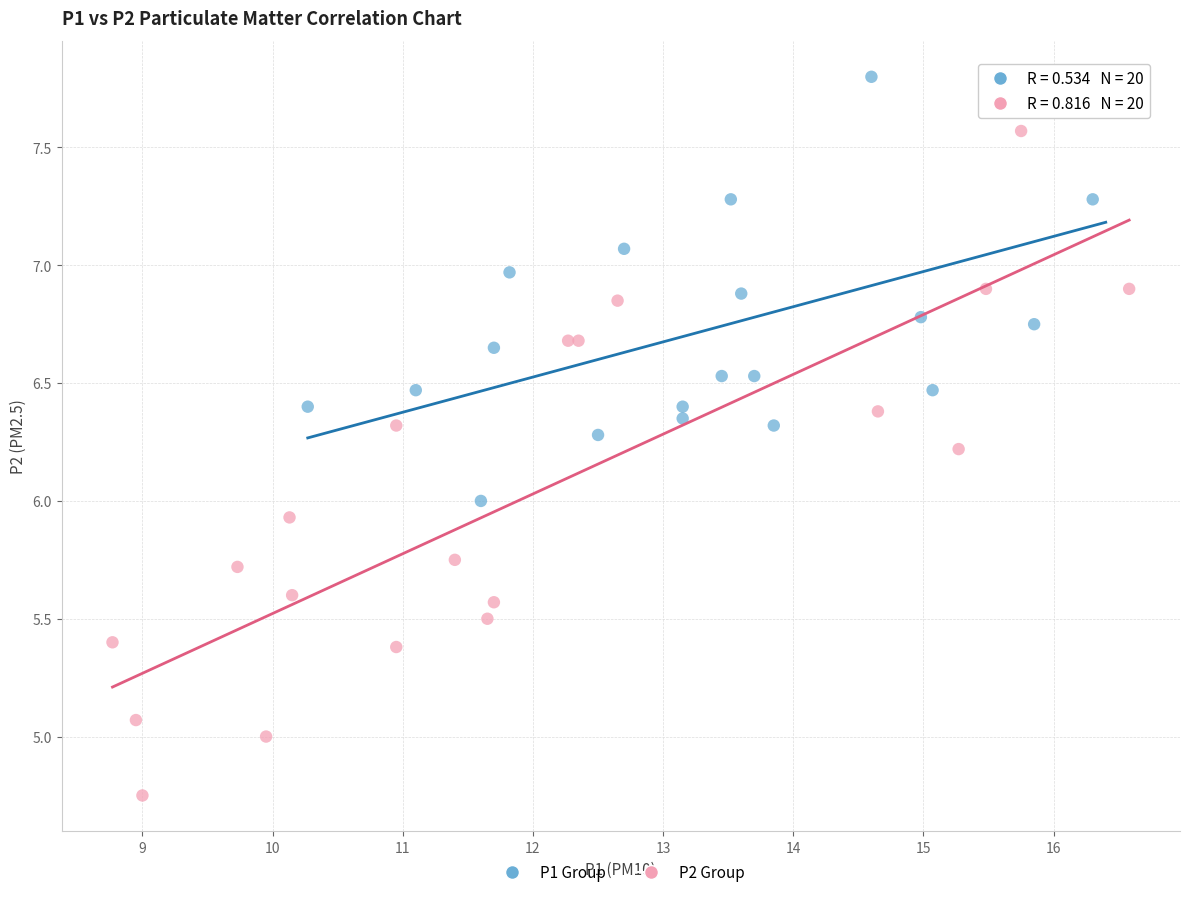

Which series has the largest Y range (max minus min)?

P2 Group